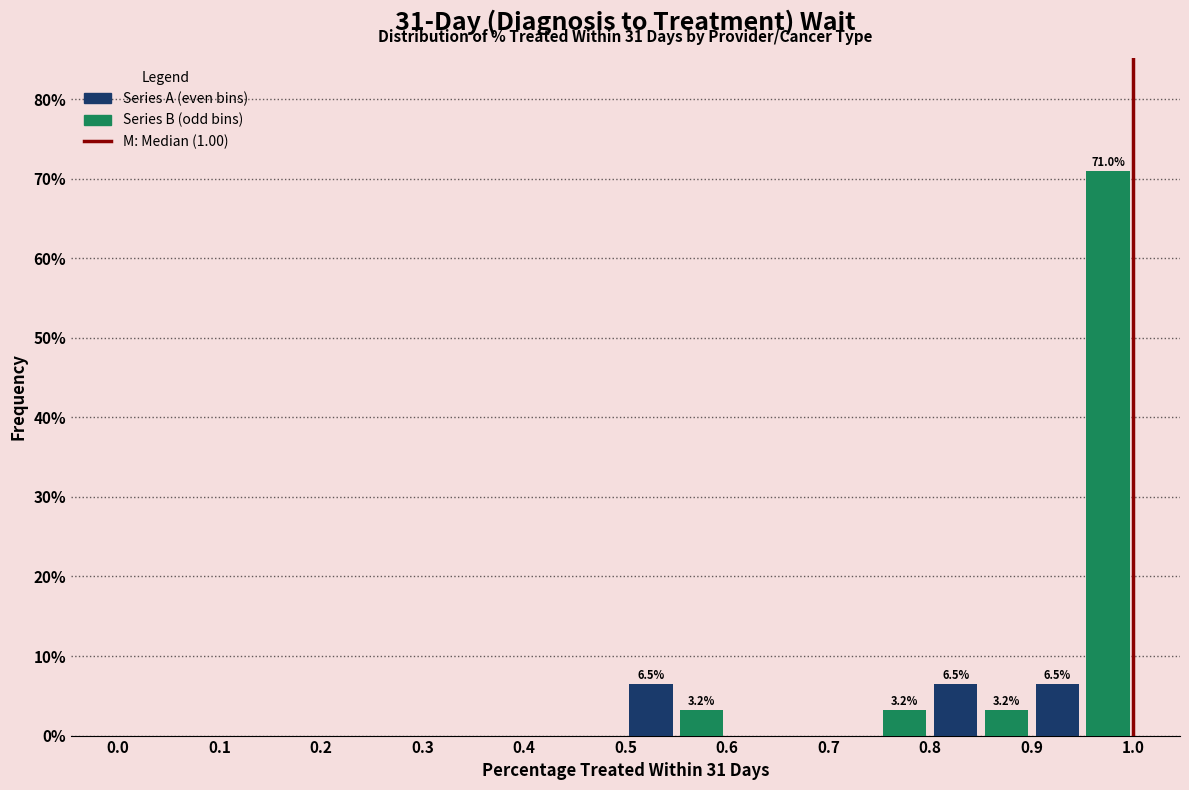

Which range on the x-axis has the tallest bar?

0.95 to 1.00